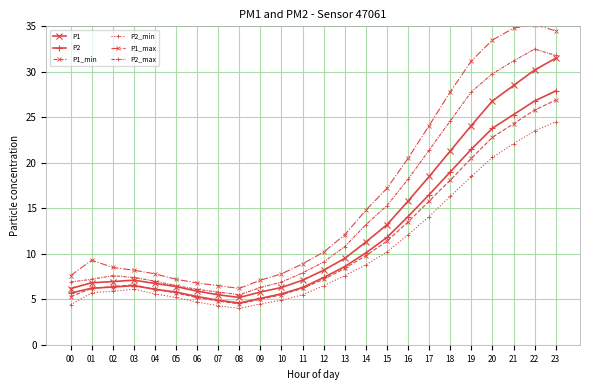

What is the total value across all series at 22?

174.0